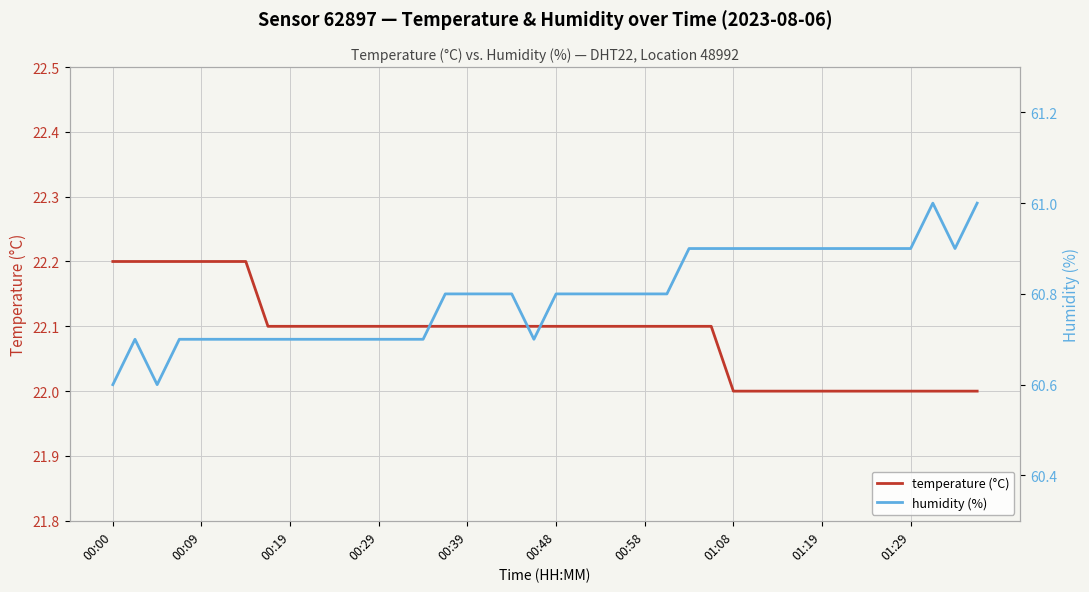

What is the maximum value for temperature (°C)?

22.2